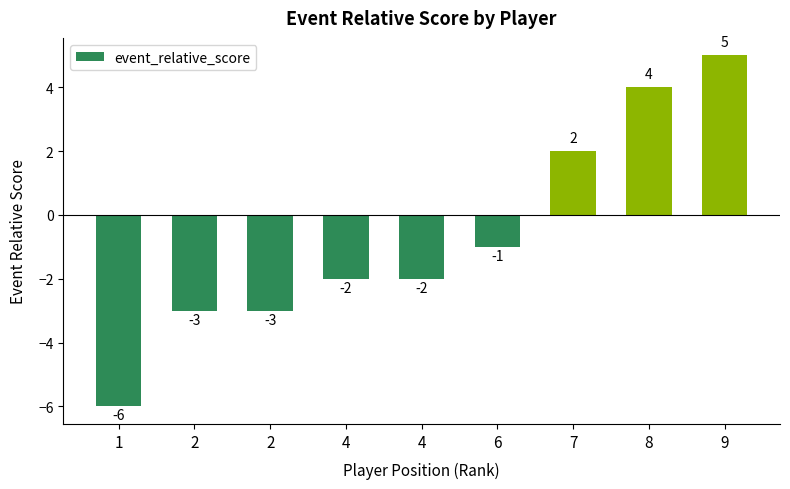

What is the value of the 6th bar from the left?

-1